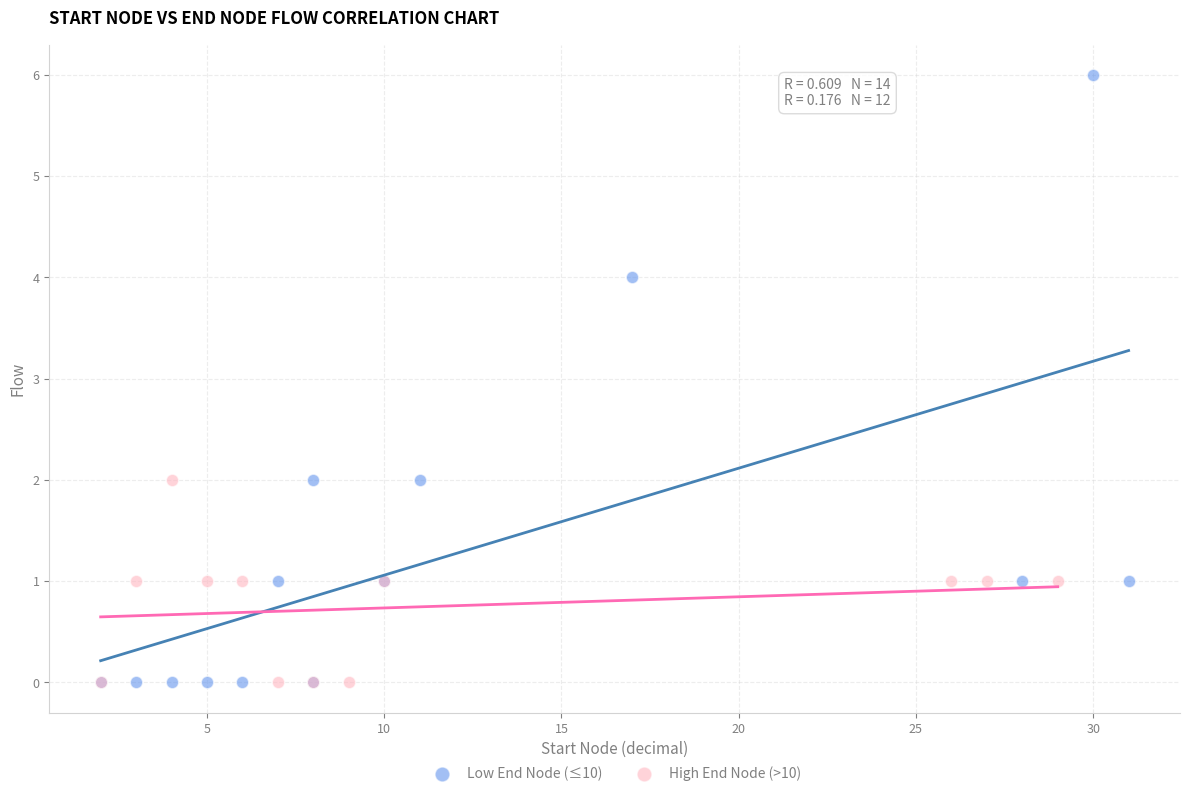

Which series contains the highest Y value?

Low End Node (≤10)